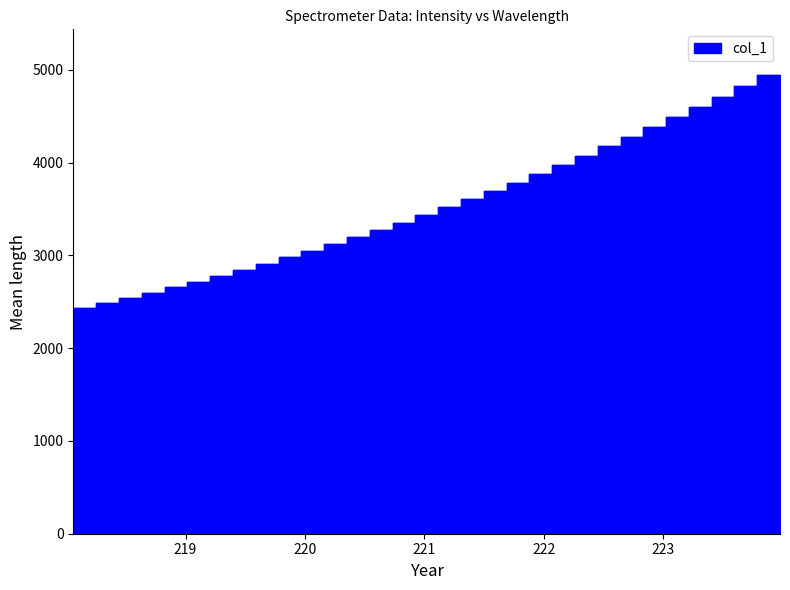

What is the label of the 24th point from the left?

222.4538